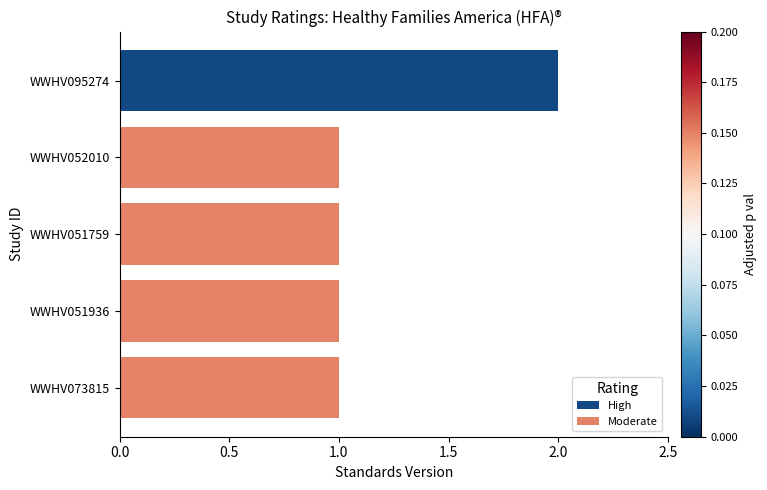

What is the difference between the maximum and second lowest values?

1